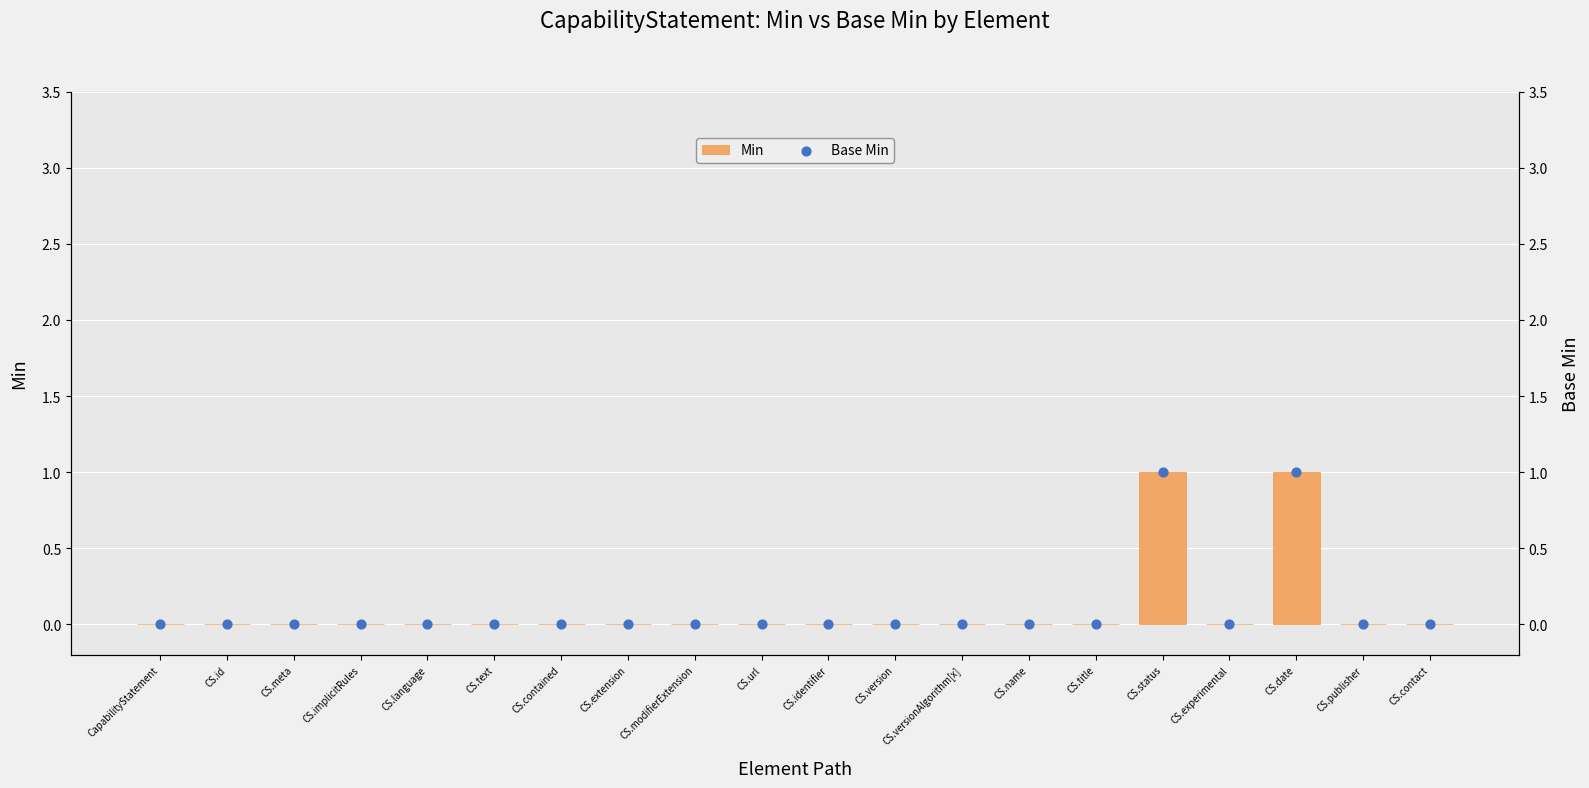

Which series has the largest total across all categories?

Min